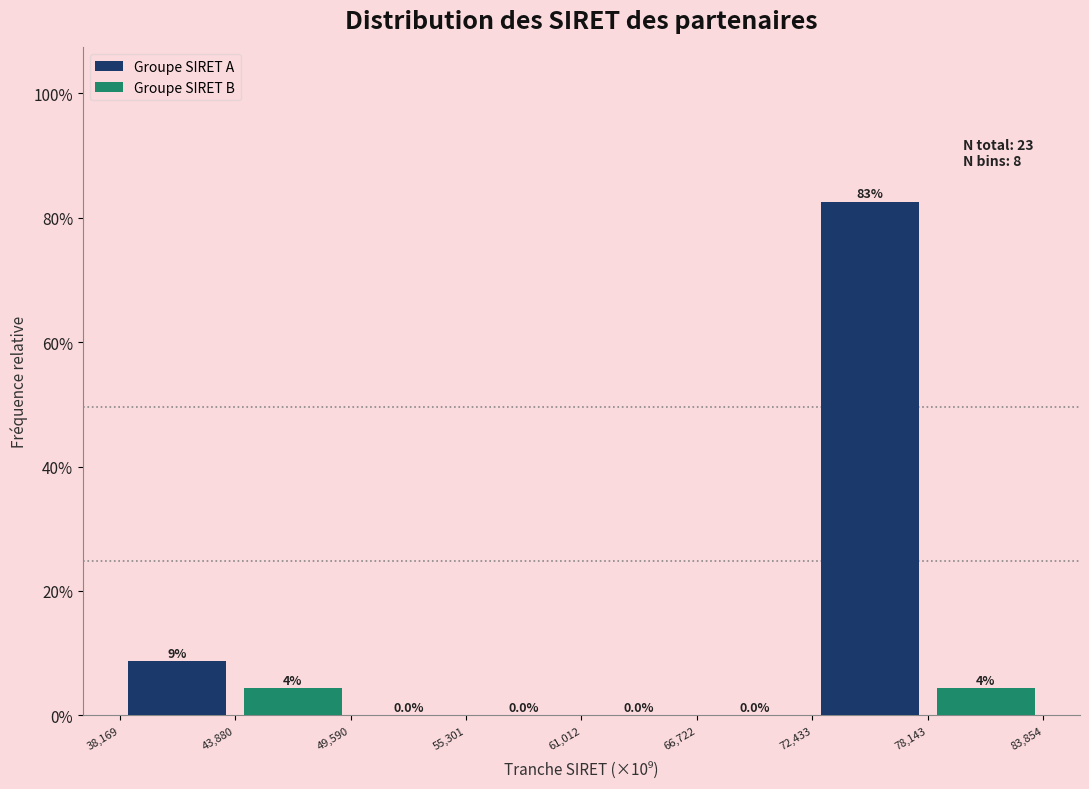

What are all the series names shown in the legend?

Groupe SIRET A, Groupe SIRET B